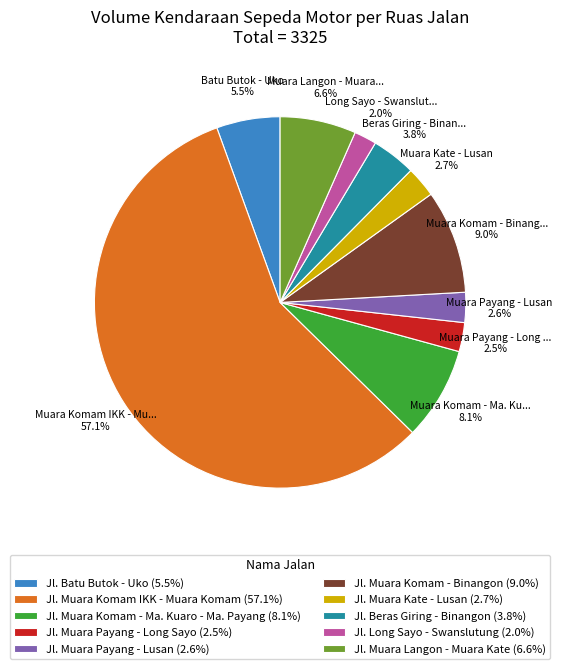

Do Jl. Muara Payang - Long Sayo and Jl. Muara Langon - Muara Kate together represent more than half of the pie?

No